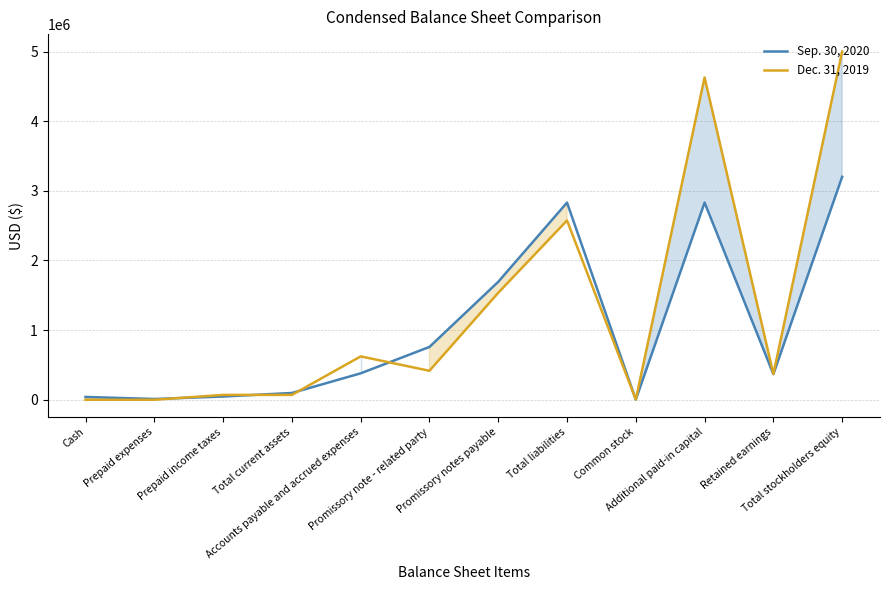

Rank the series at Promissory note - related party from lowest to highest value.

Dec. 31, 2019, Sep. 30, 2020